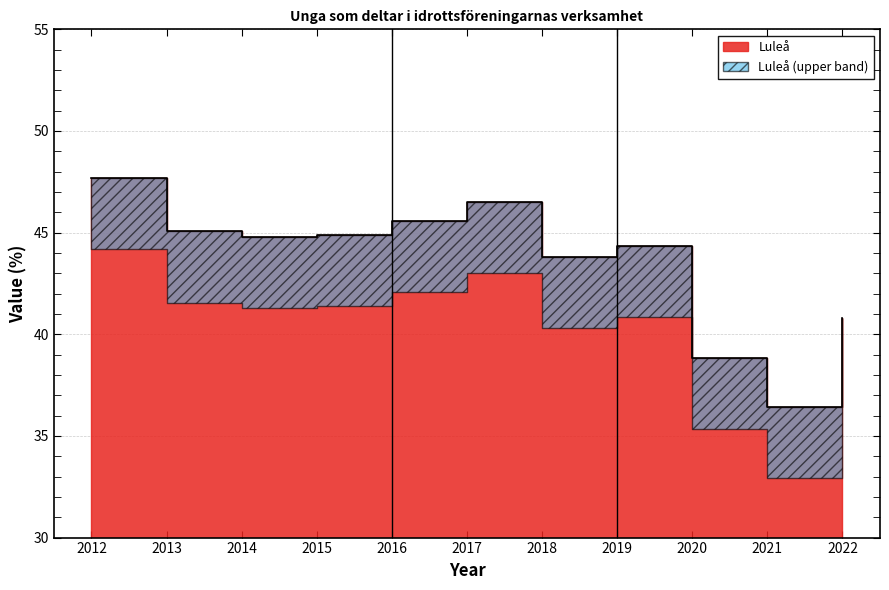

At which label does the data first exceed 44?

2012